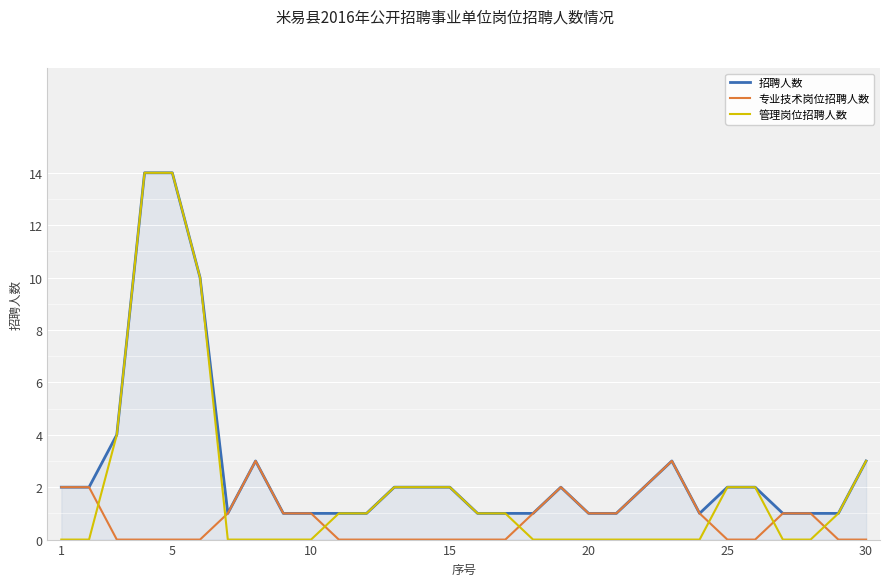

Reading left to right, extract all data points from this chart.

招聘人数: 2	2	4	14	14	10	1	3	1	1	1	1	2	2	2	1	1	1	2	1	1	2	3	1	2	2	1	1	1	3
专业技术岗位招聘人数: 2	2	0	0	0	0	1	3	1	1	0	0	0	0	0	0	0	1	2	1	1	2	3	1	0	0	1	1	0	0
管理岗位招聘人数: 0	0	4	14	14	10	0	0	0	0	1	1	2	2	2	1	1	0	0	0	0	0	0	0	2	2	0	0	1	3